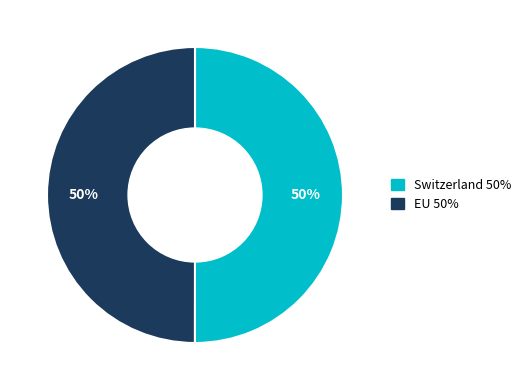

Is the sum of Switzerland and EU greater than half?

Yes